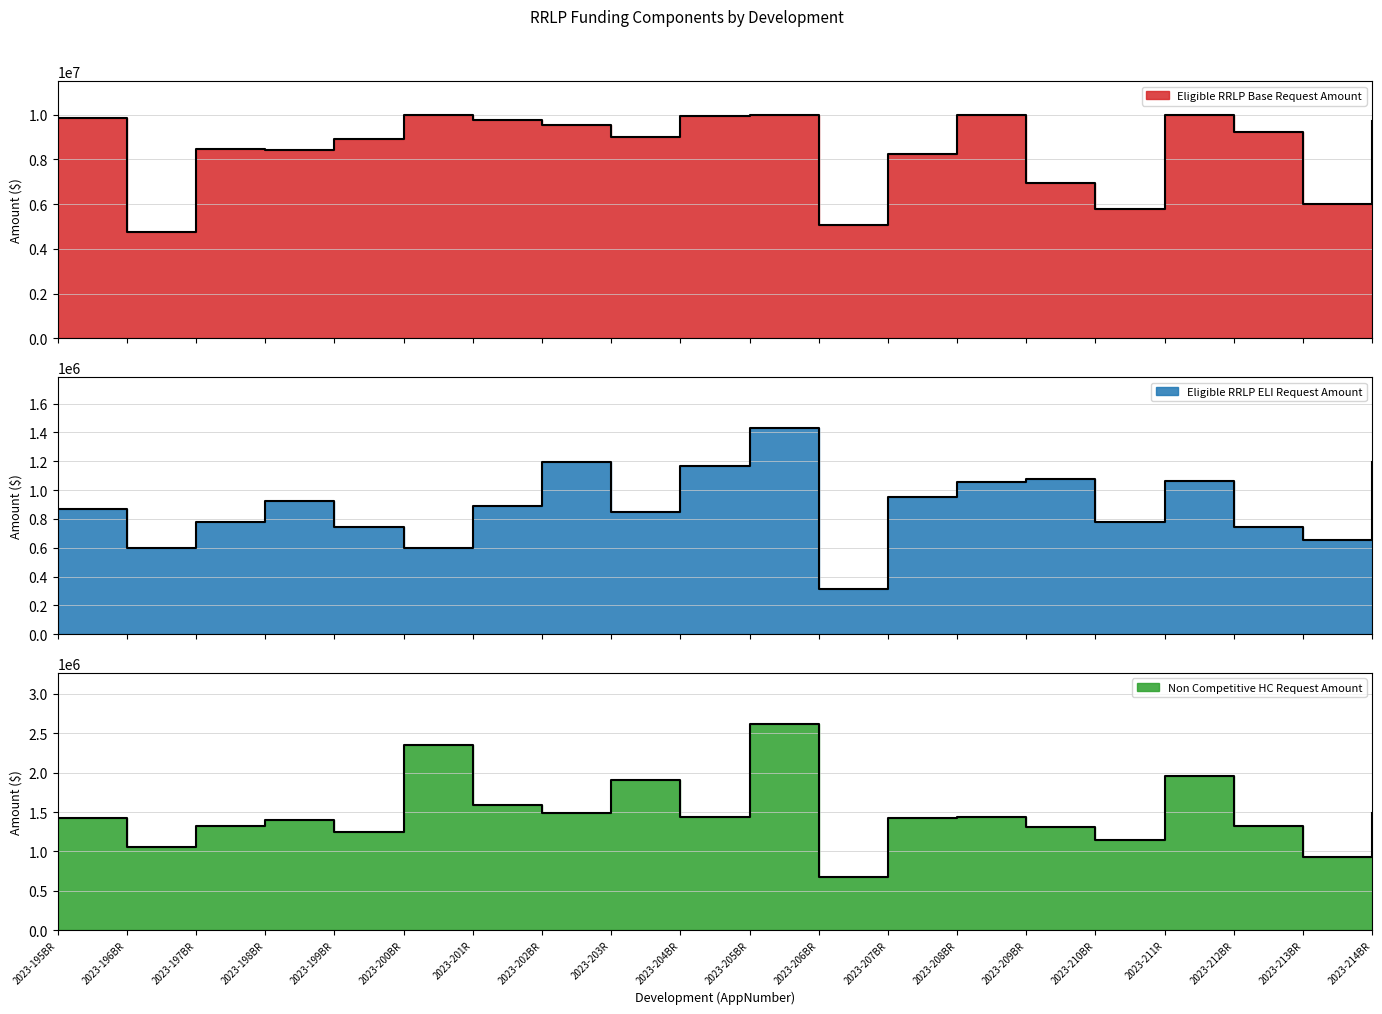

Which series has the largest range (max minus min)?

Eligible RRLP Base Request Amount